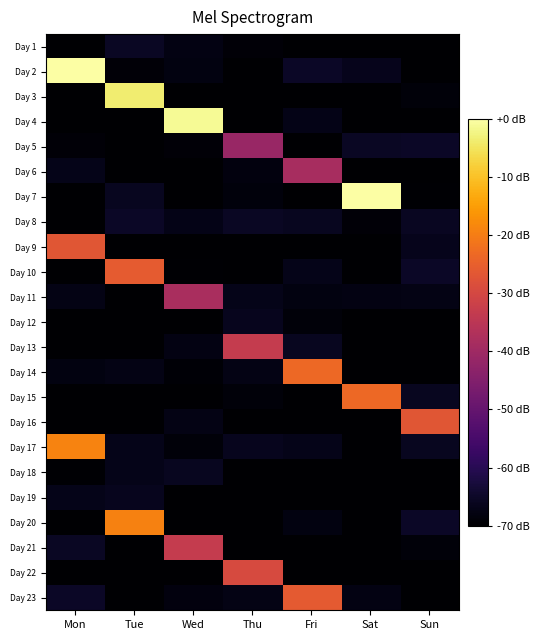

What is the total value across all series at Mon?

-1424.2